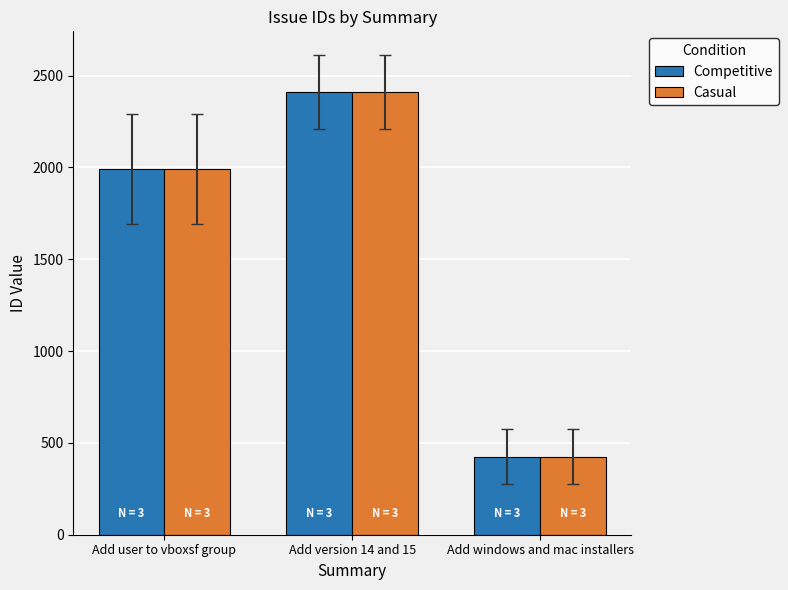

At which label does Casual reach its peak?

Add version 14 and 15